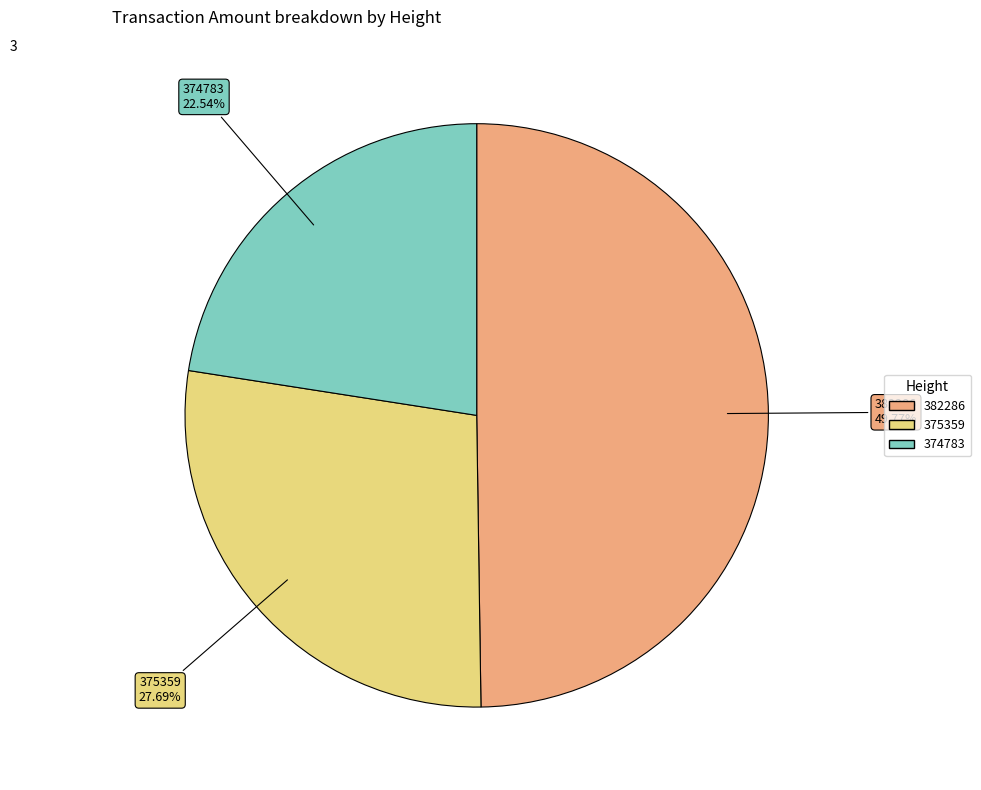

What is the smallest slice in the pie chart?

374783